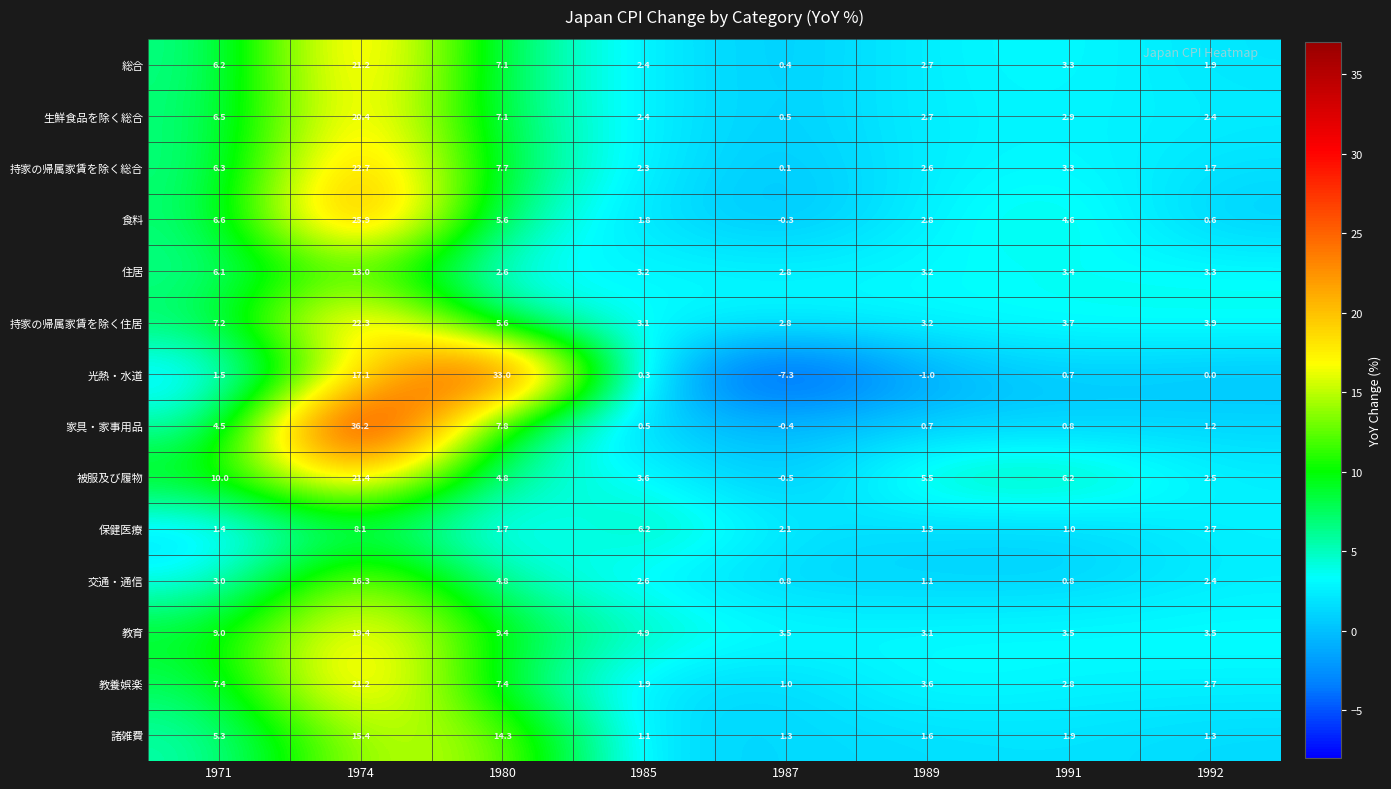

What is the difference between the 諸雑費 values at 1991 and 1987?

0.6